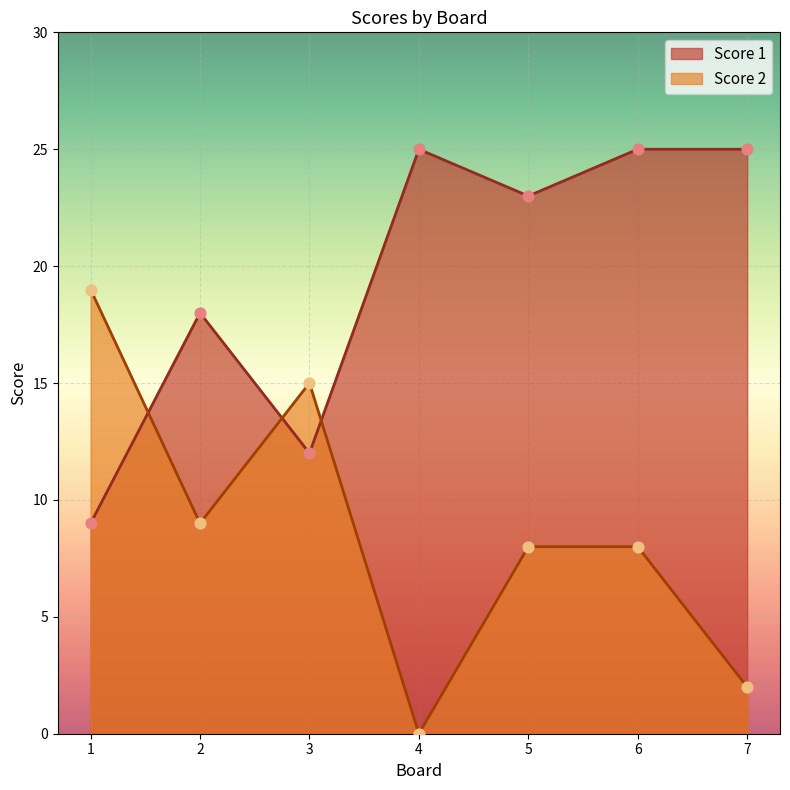

At how many categories does at least one series exceed 1?

7